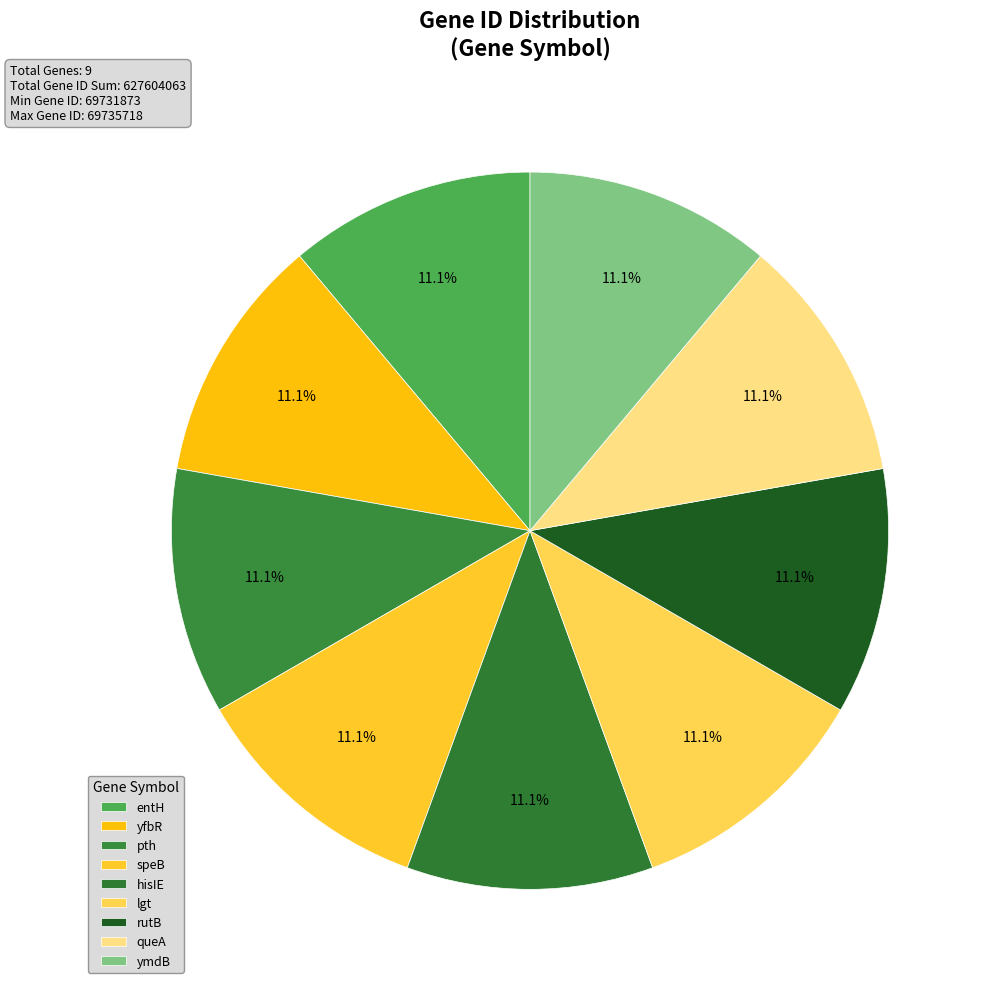

Count the number of slices in the pie.

9